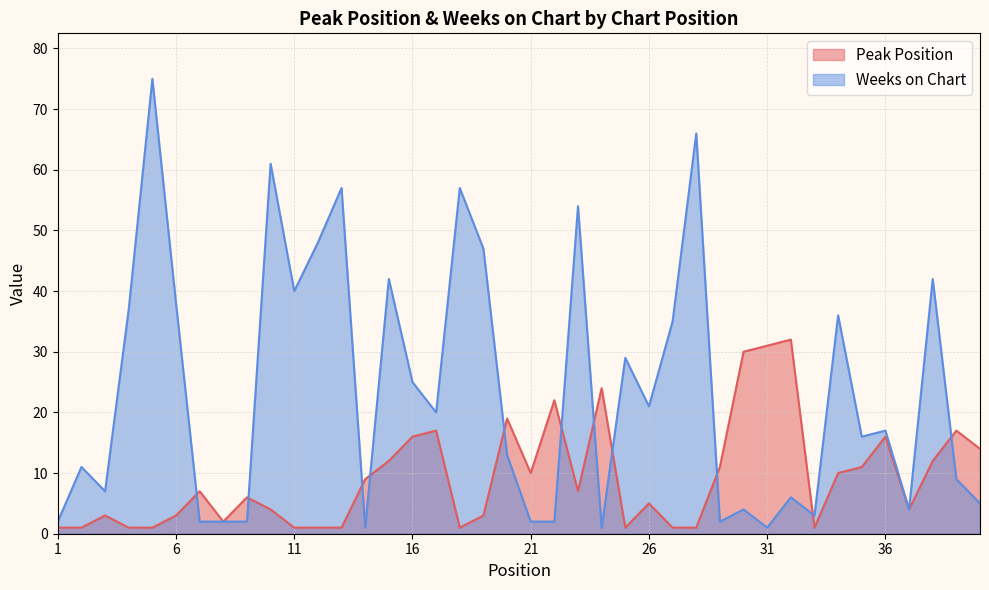

Between which two adjacent categories do Peak Position and Weeks on Chart first intersect?

6 and 7